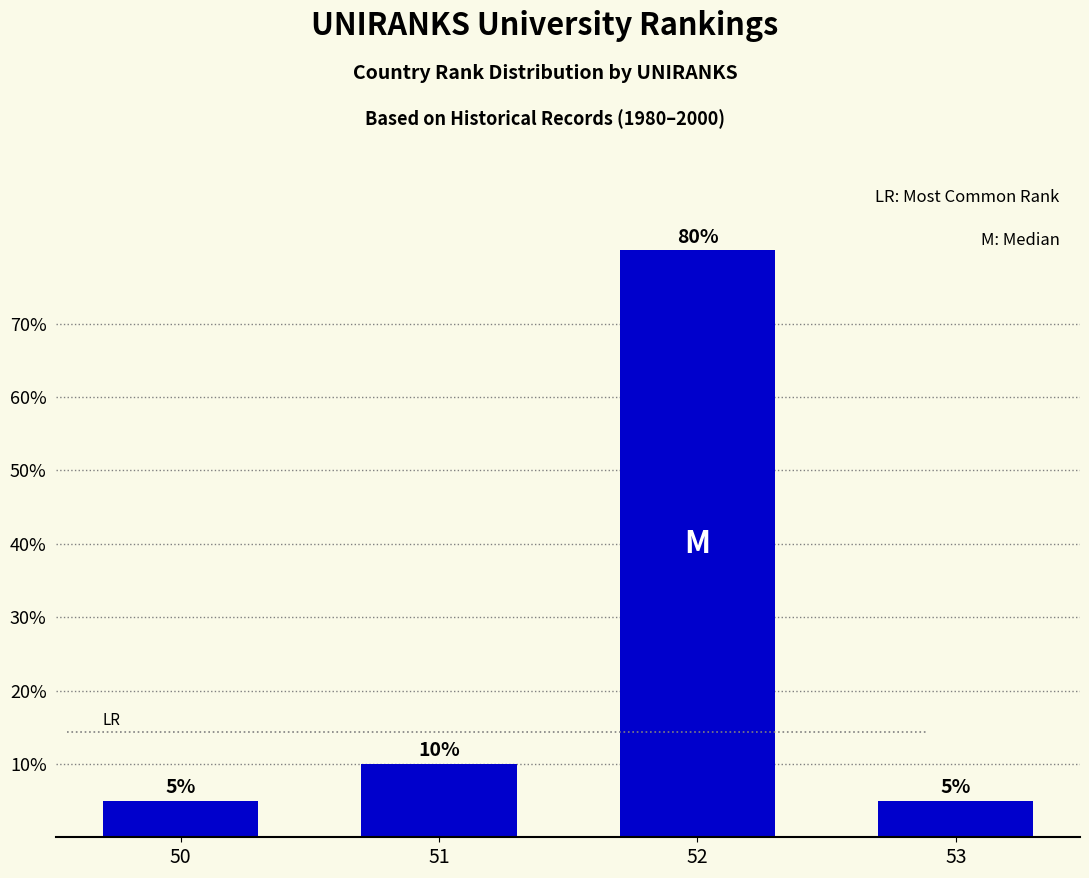

What is the maximum value shown in the chart?

80